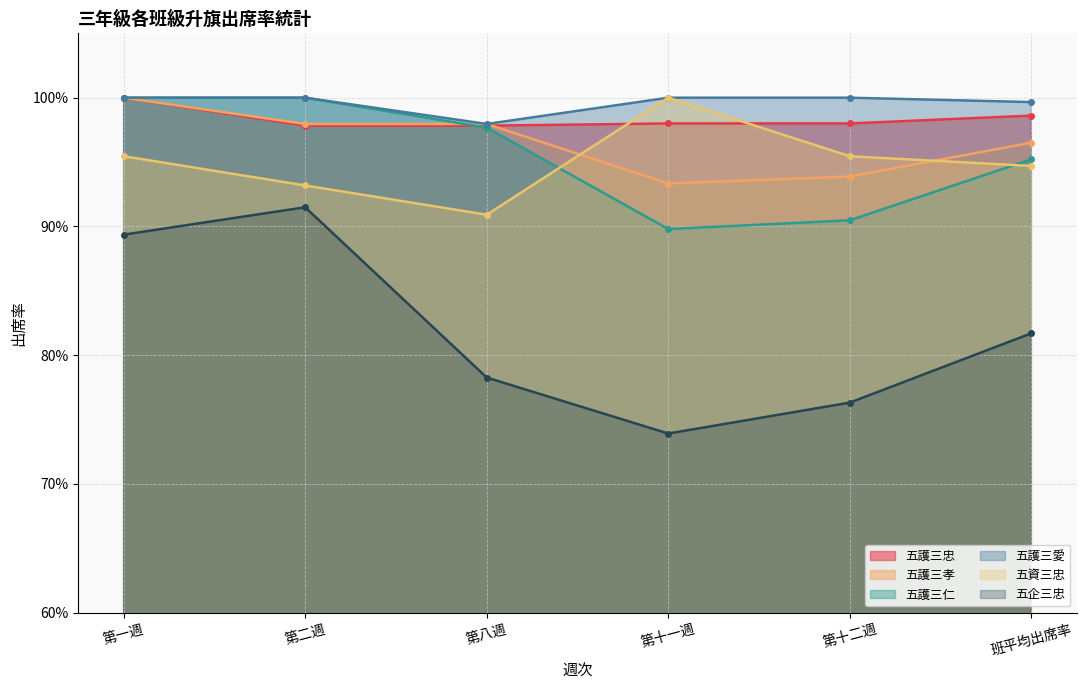

Read the 五企三忠 value at 第十一週.

0.7